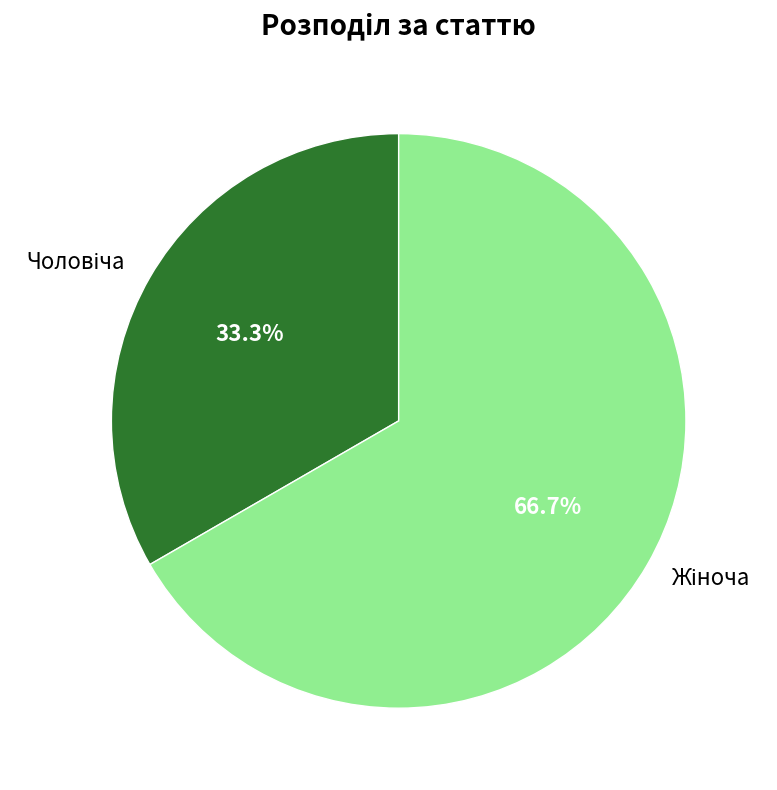

Is there any slice that represents more than half of the pie?

Yes